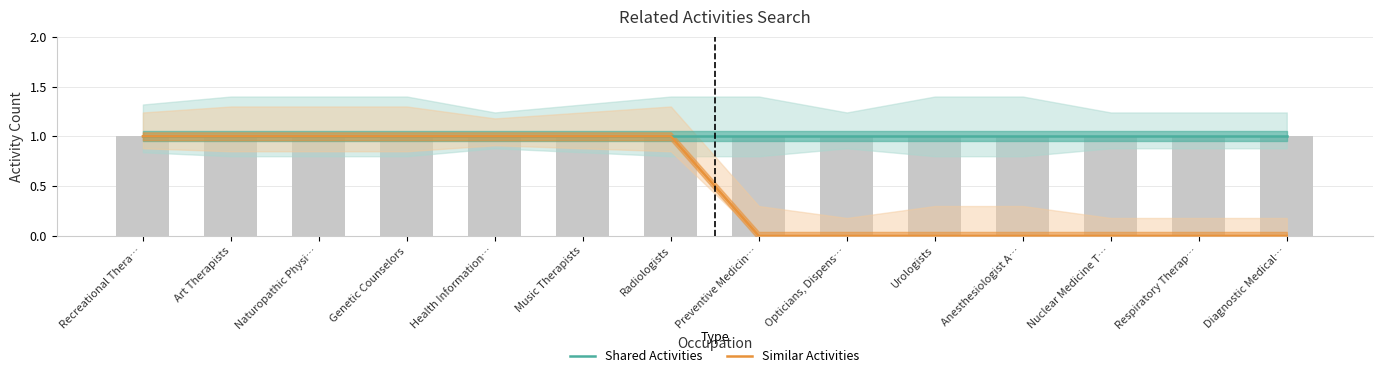

The value of Similar Activities at Opticians, Dispens… is 0. True or false?

True